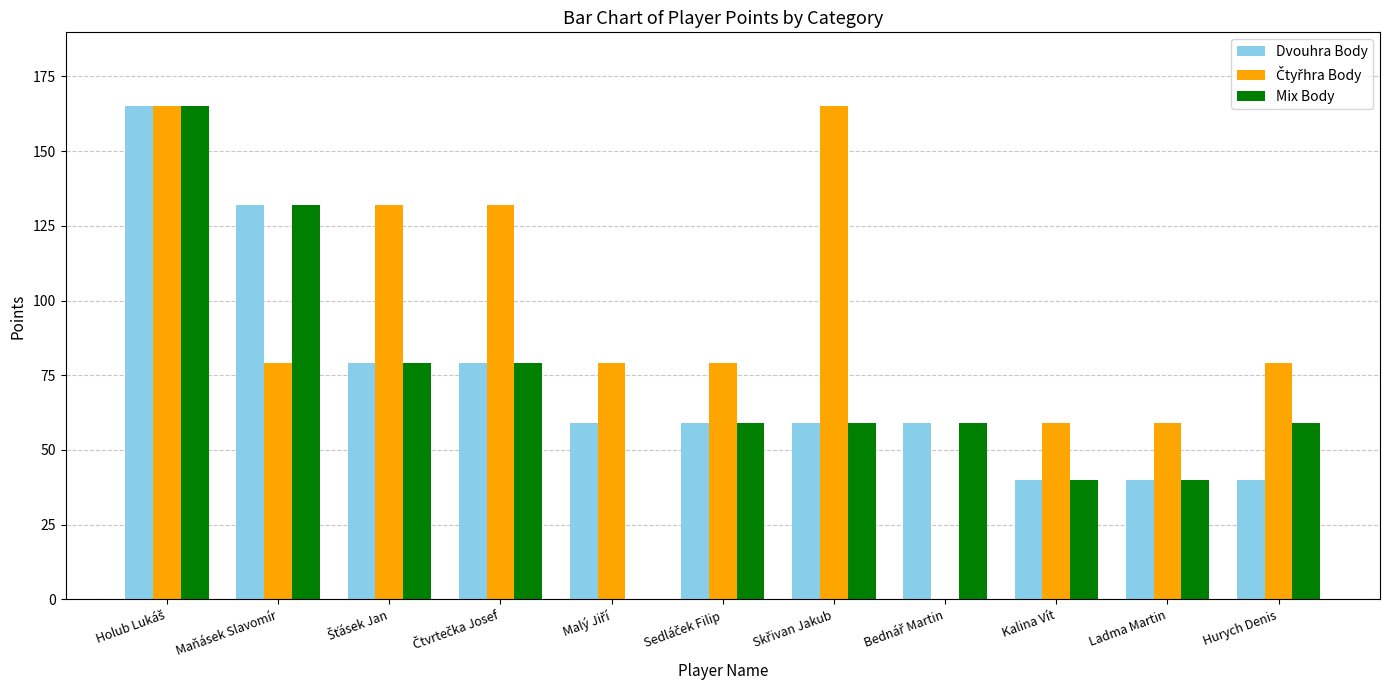

Count the Dvouhra Body values in the range 40 to 79.

9